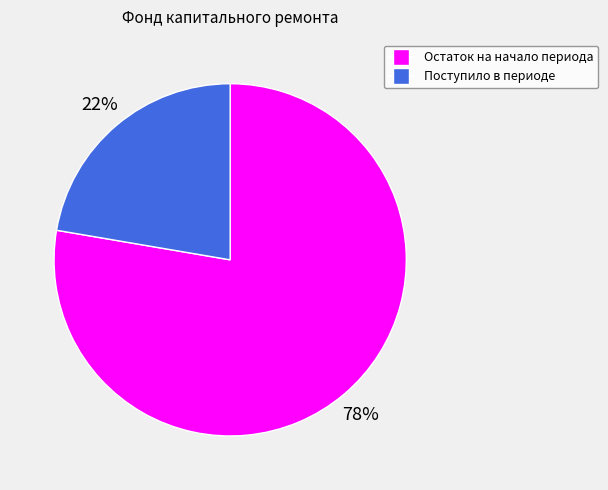

Combined, do Поступило в периоде and Остаток на начало периода account for over 50%?

Yes